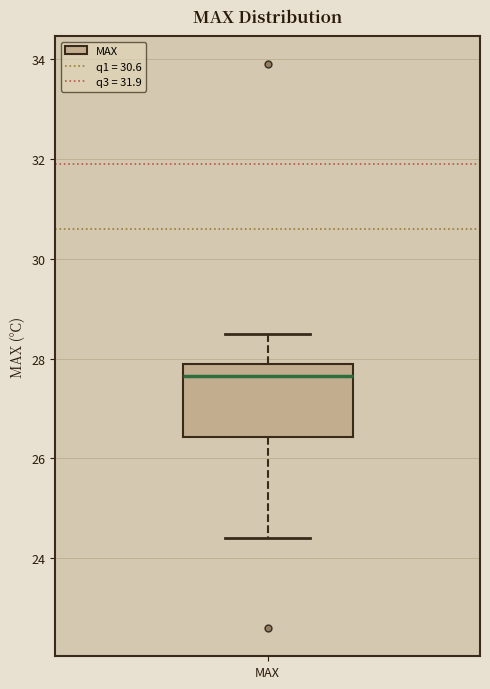

Transcribe this box plot: give where the median line is, the range the box spans, and where the two whiskers end, as read against the y-axis. The values are not printed on the chart, so give them approximately, as read against the axis.

median 27.6, box 26.4 to 28.0, whiskers 24.4 to 28.6